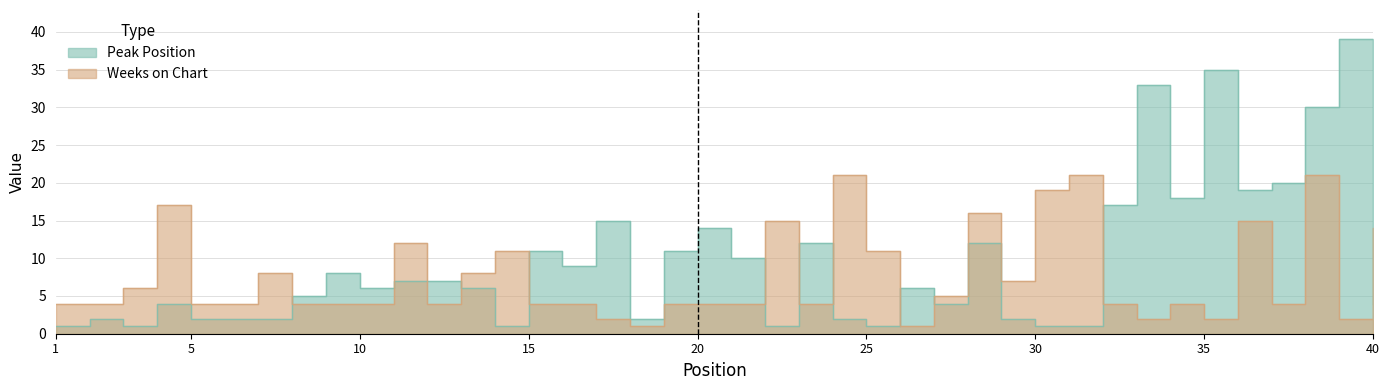

Read the Weeks on Chart value at 15.

4